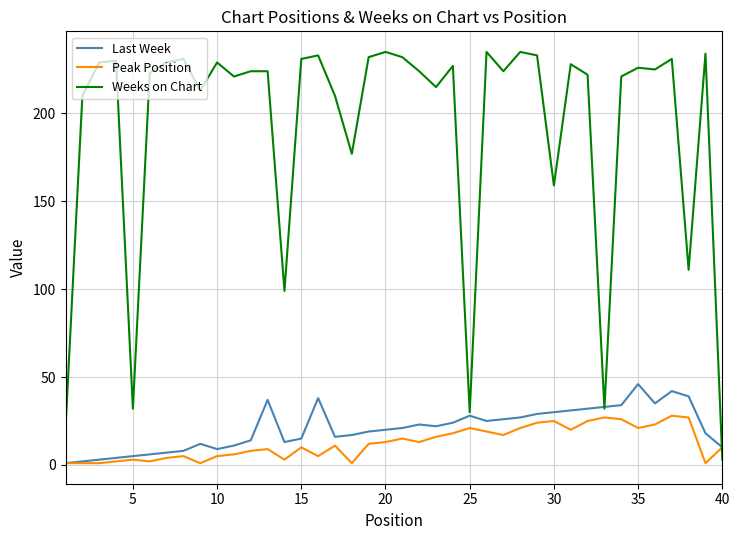

After their last crossing, which series has the higher values: Peak Position or Weeks on Chart?

Peak Position